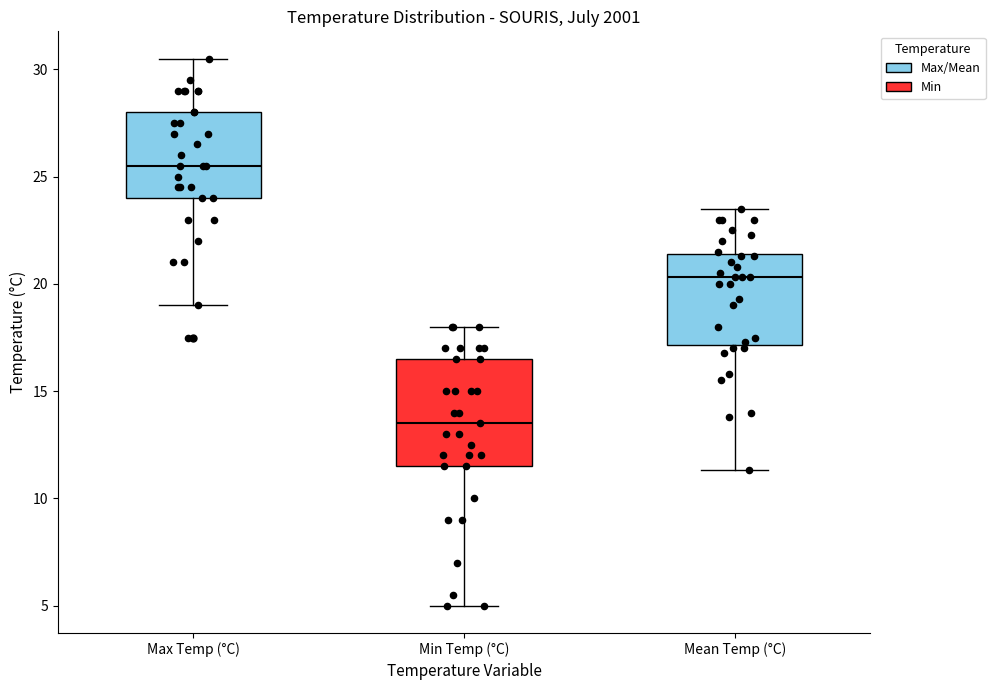

Where is the upper edge of the box for Min Temp (°C) on the y-axis? The values are not printed on the chart, so give them approximately, as read against the axis.

16.5